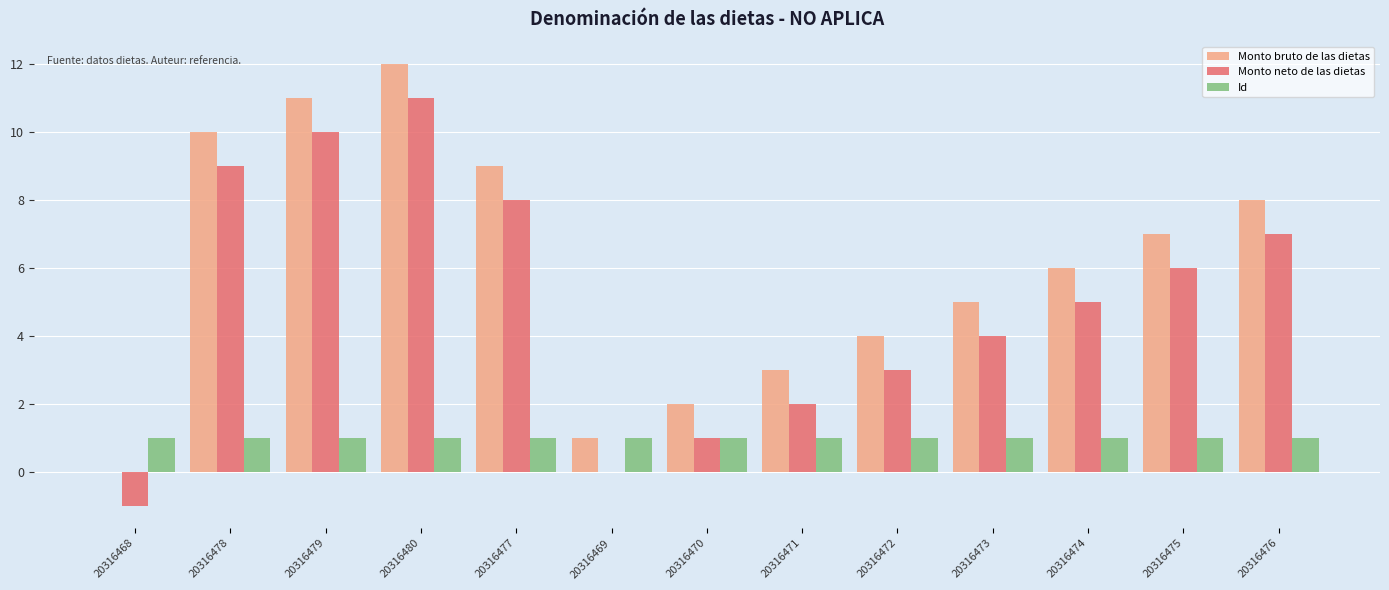

Where does the Monto neto de las dietas series first go above 5?

20316478